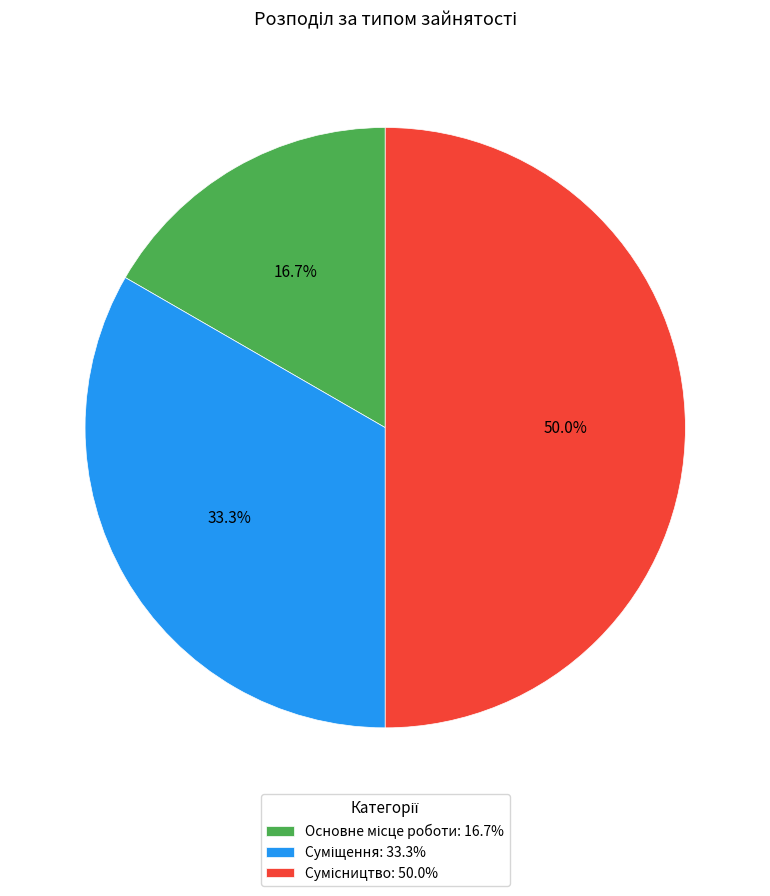

Combined, what portion of the pie is Сумісництво and Суміщення?

83.3%